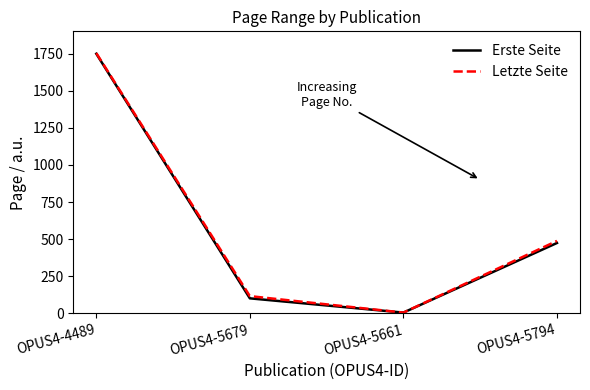

Is the value of Letzte Seite at OPUS4-5794 greater than the value of Erste Seite at OPUS4-4489?

No